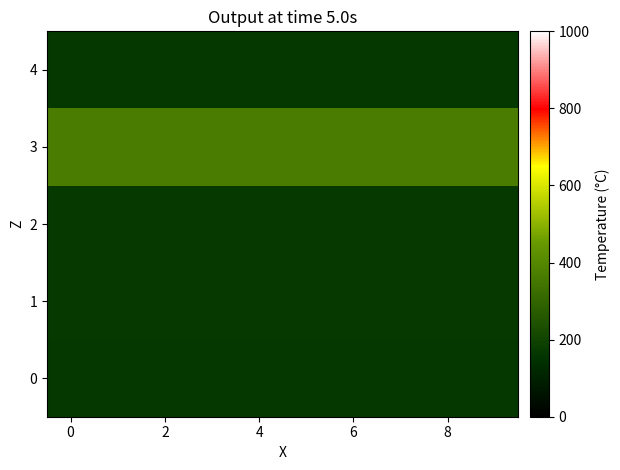

At how many categories does at least one series exceed 230?

10